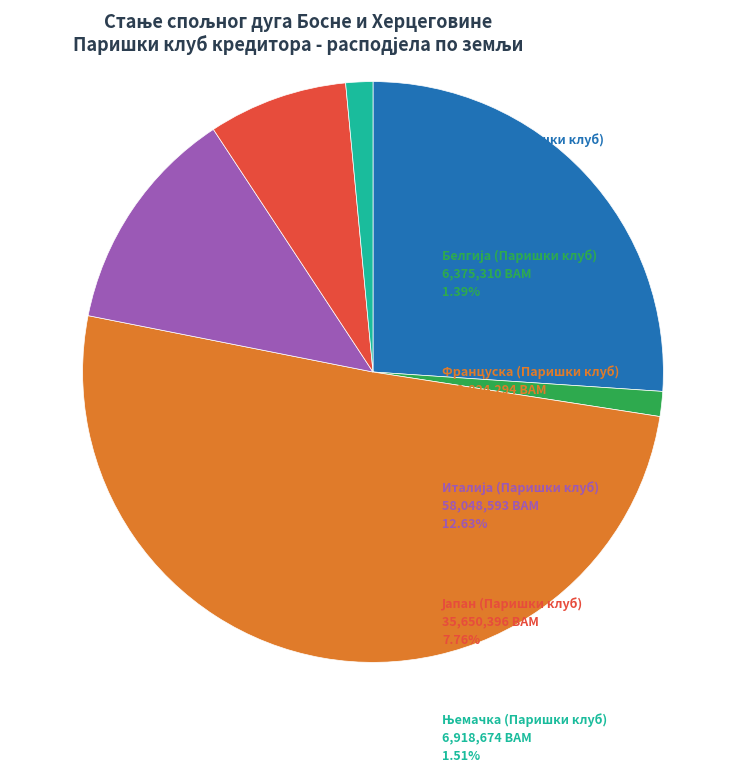

Does any single category account for the majority?

Yes